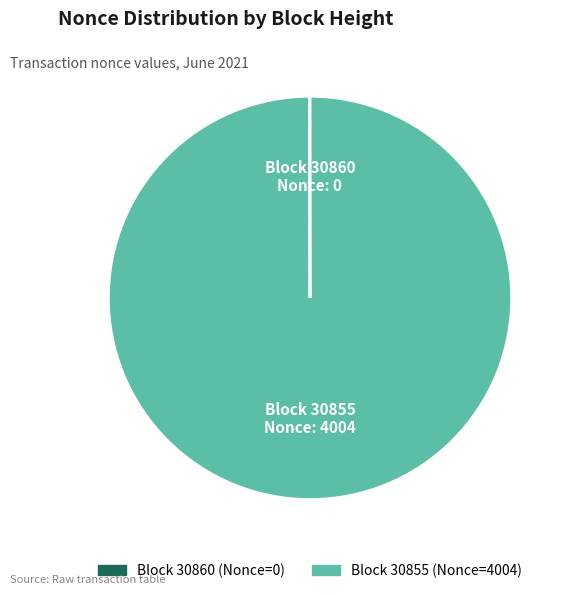

Is there any slice that represents more than half of the pie?

Yes